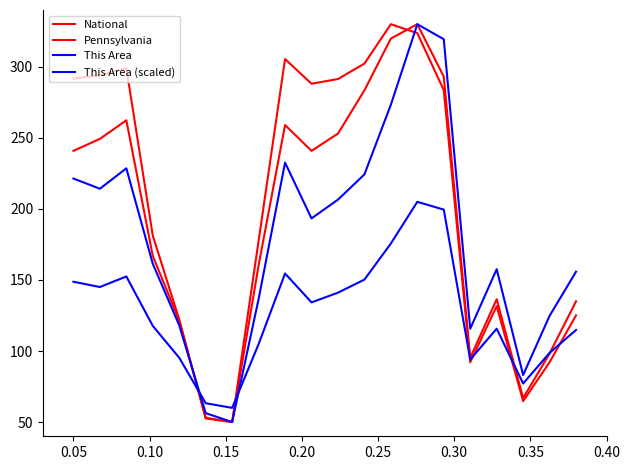

Does the chart display data point markers on the line(s)?

No